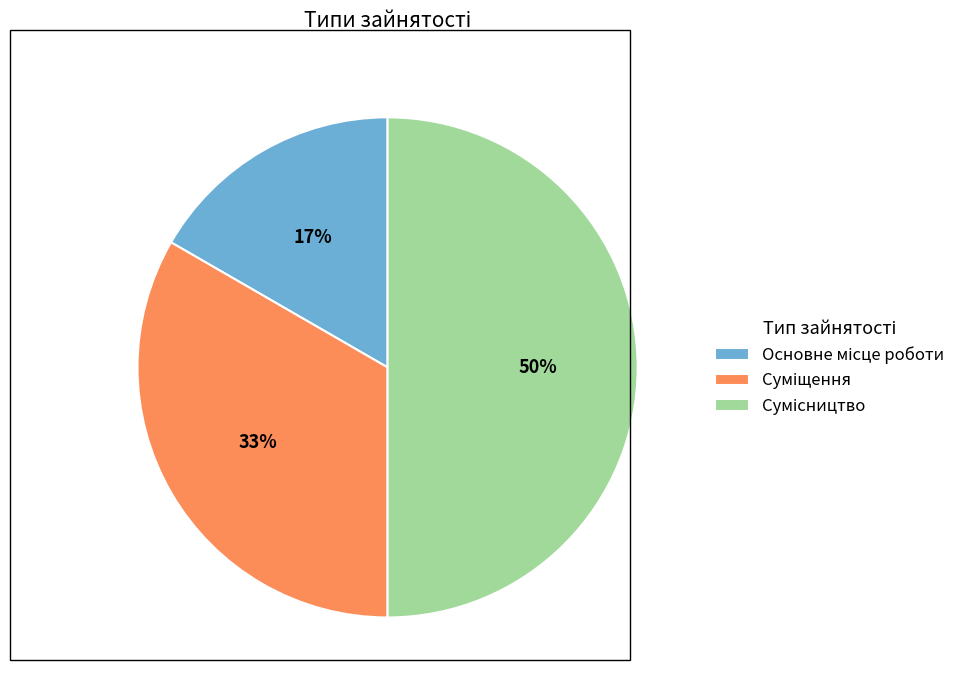

To the nearest percent, what is the difference between the largest and smallest slice percentages?

33%